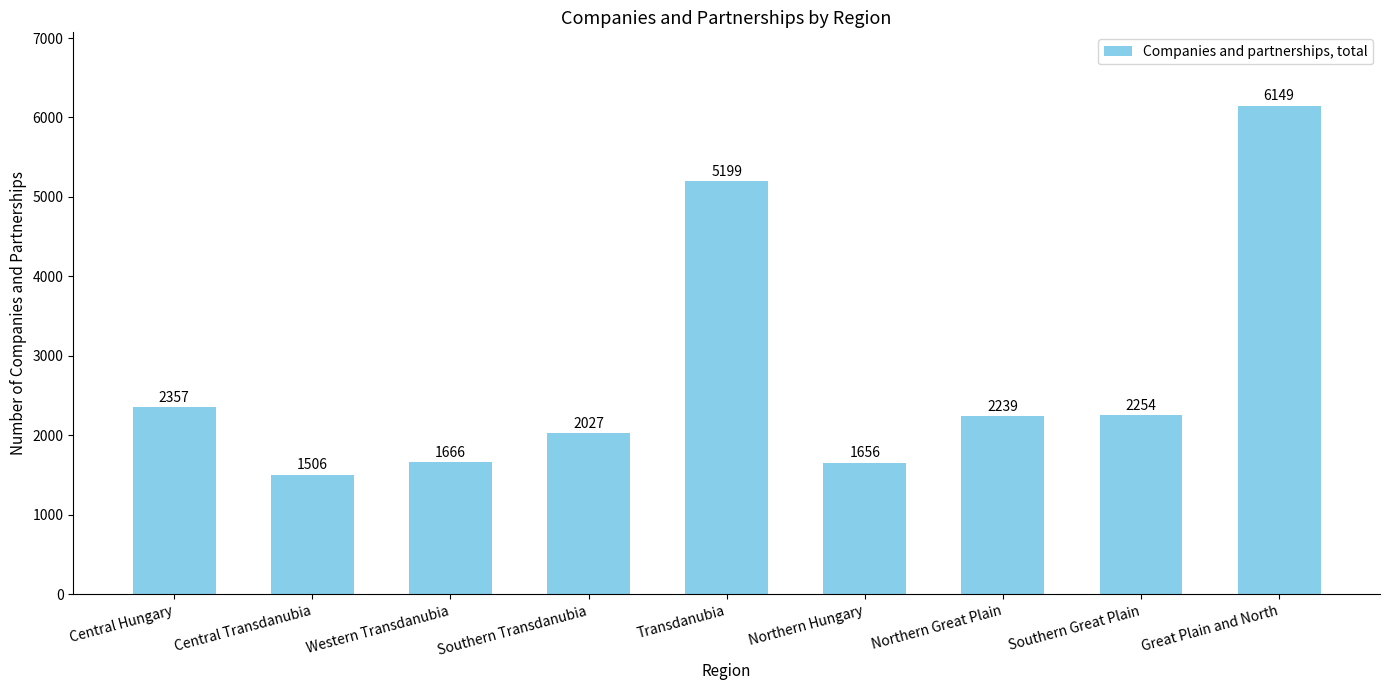

How many data points does each series have?

9